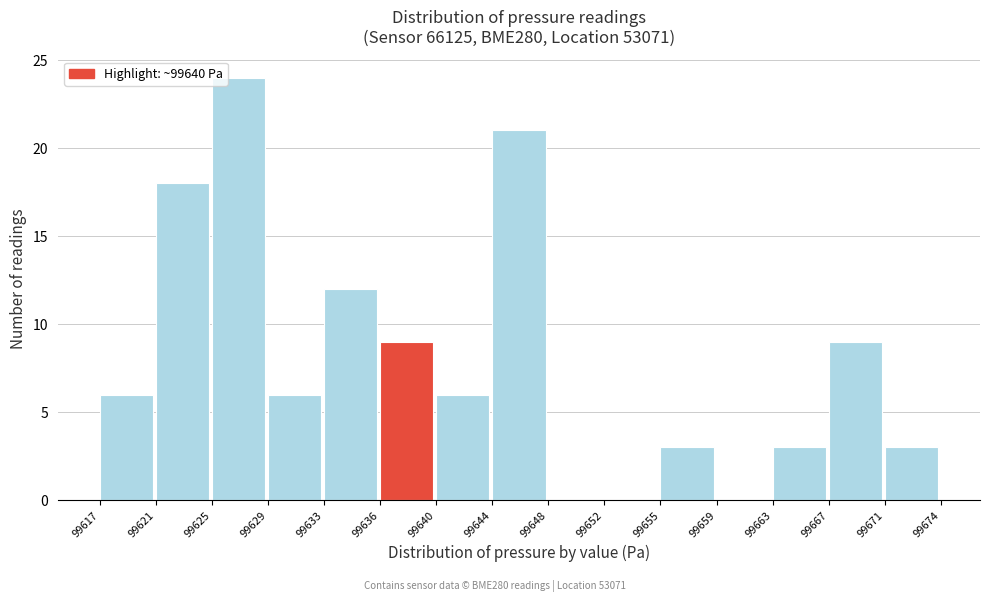

Reading left to right, what are all the values shown in this chart?

99617=6	99621=18	99625=24	99629=6	99633=12	99636=9	99640=6	99644=21	99648=0	99652=0	99655=3	99659=0	99663=3	99667=9	99671=3